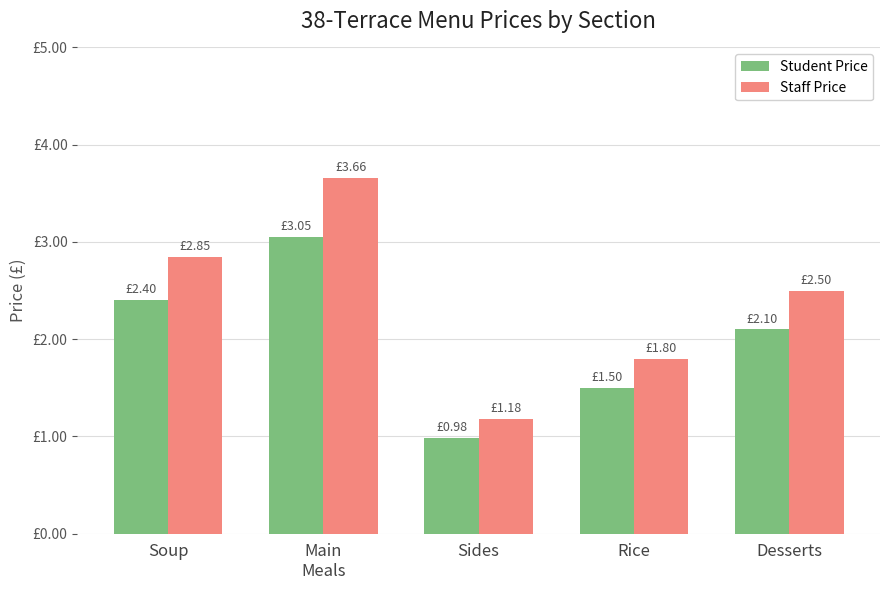

Does the chart contain stacked bars?

No